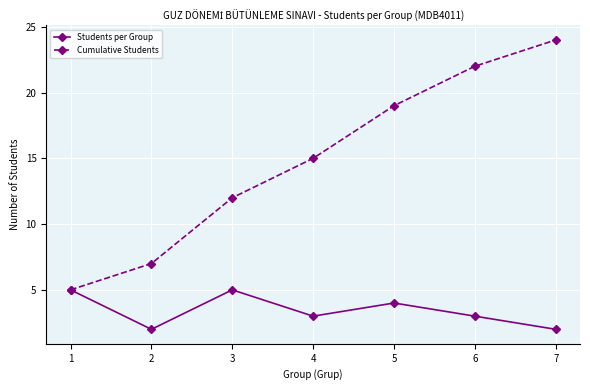

Is it true that Cumulative Students equals 16 at 3?

False